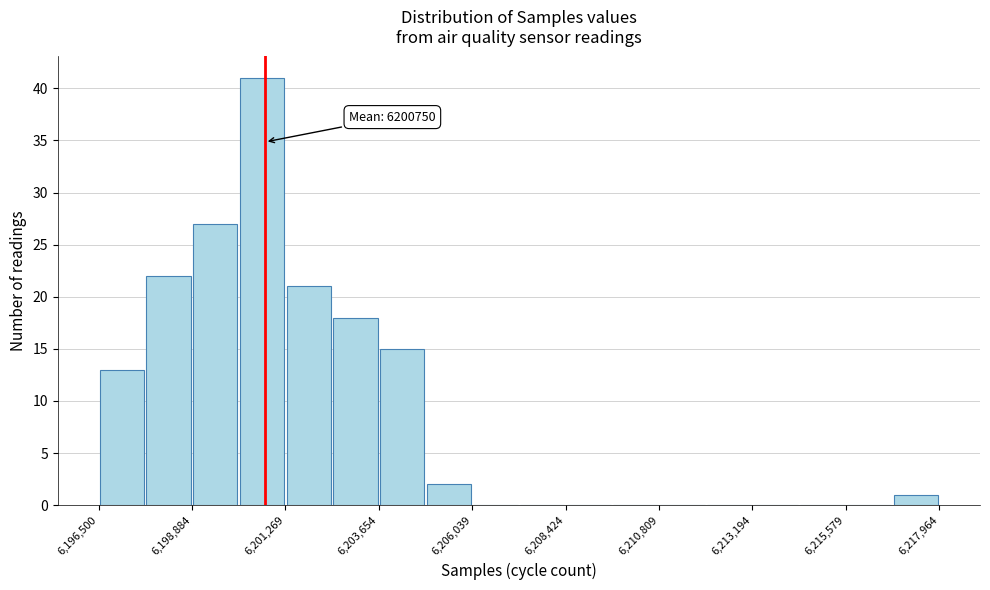

Read against the x-axis, roughly where is the centre of the tallest bar?

6200500